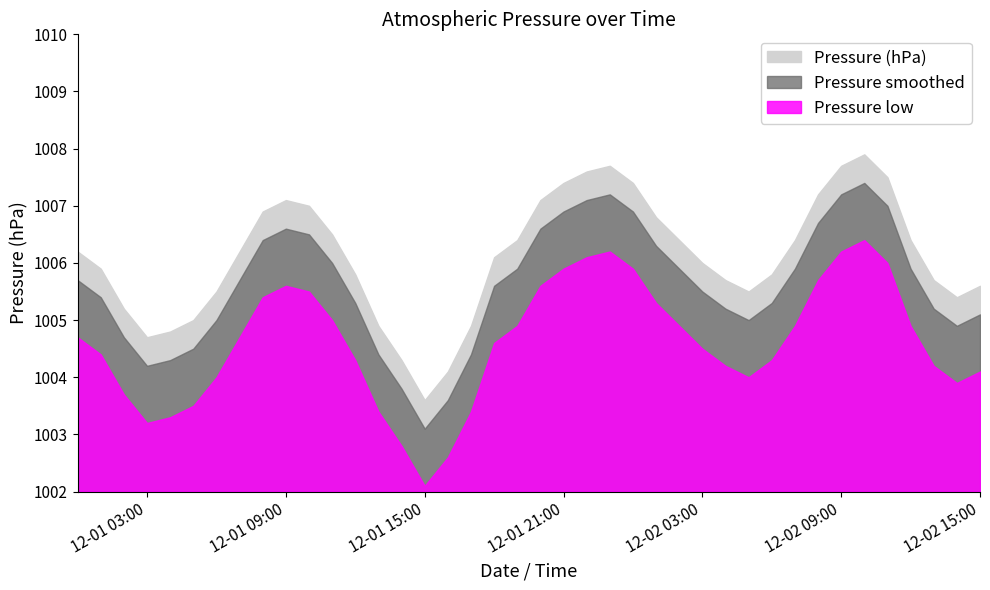

Reading right to left, list all the values displayed in this chart.

1005.6	1005.4	1005.7	1006.4	1007.5	1007.9	1007.7	1007.2	1006.4	1005.8	1005.5	1005.7	1006.0	1006.4	1006.8	1007.4	1007.7	1007.6	1007.4	1007.1	1006.4	1006.1	1004.9	1004.1	1003.6	1004.3	1004.9	1005.8	1006.5	1007.0	1007.1	1006.9	1006.2	1005.5	1005.0	1004.8	1004.7	1005.2	1005.9	1006.2